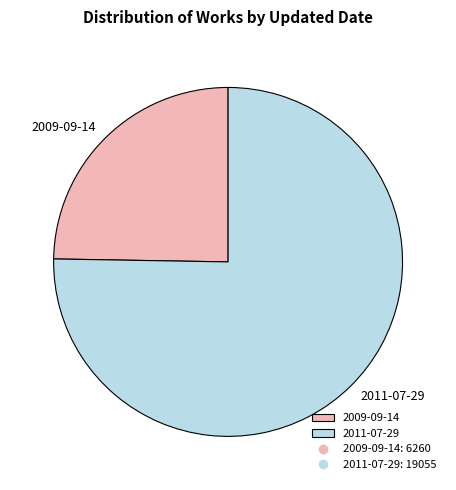

Is the sum of 2009-09-14 and 2011-07-29 greater than half?

Yes